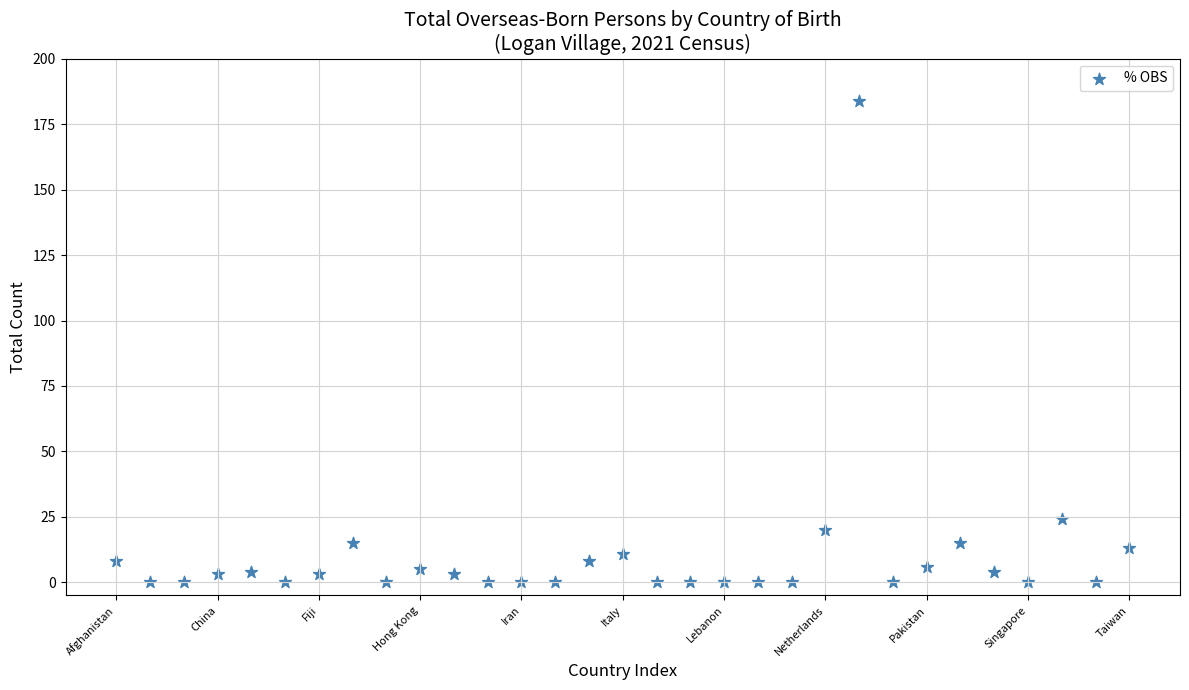

What Y value in the scatter plot is closest to 92?

24